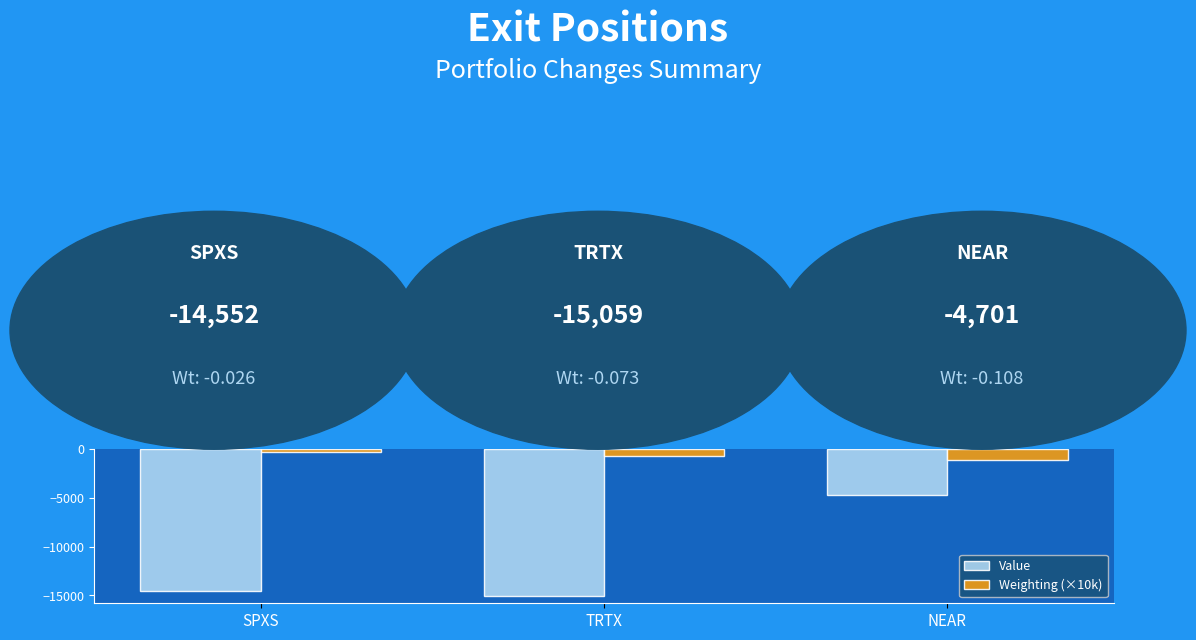

Which series has the largest range (max minus min)?

Value